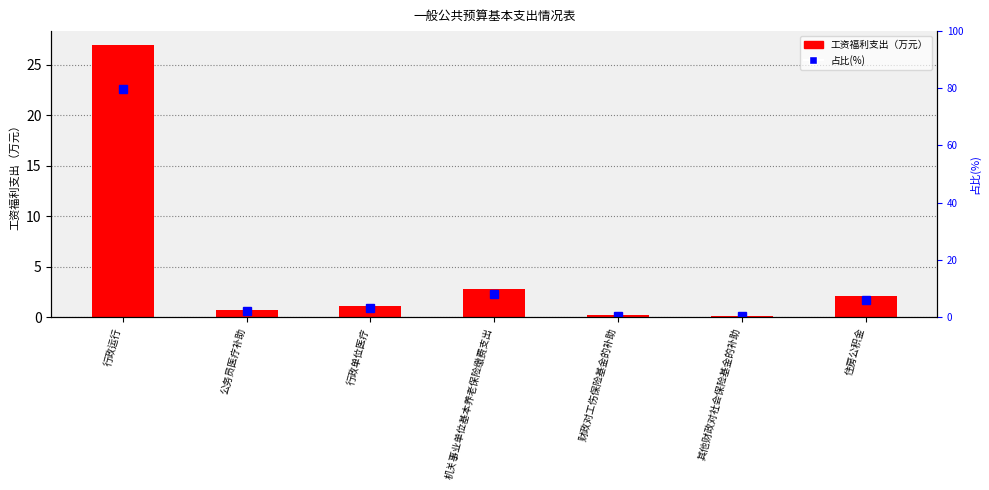

At how many categories does at least one series exceed 25?

1